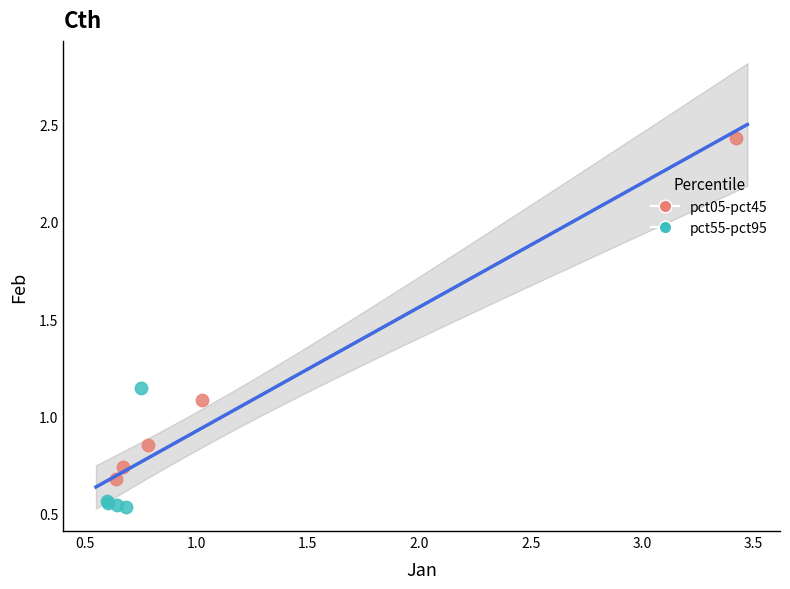

Which series reaches the maximum Y coordinate?

pct05-pct45